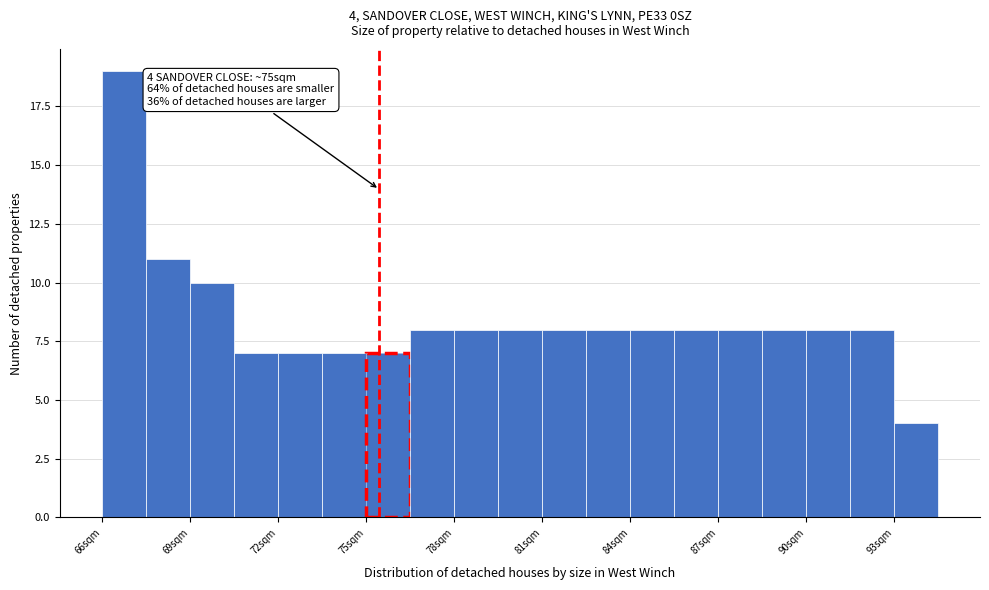

Around what value on the x-axis is the tallest bar? Give the approximate position of its centre, as read against the axis.

66.5